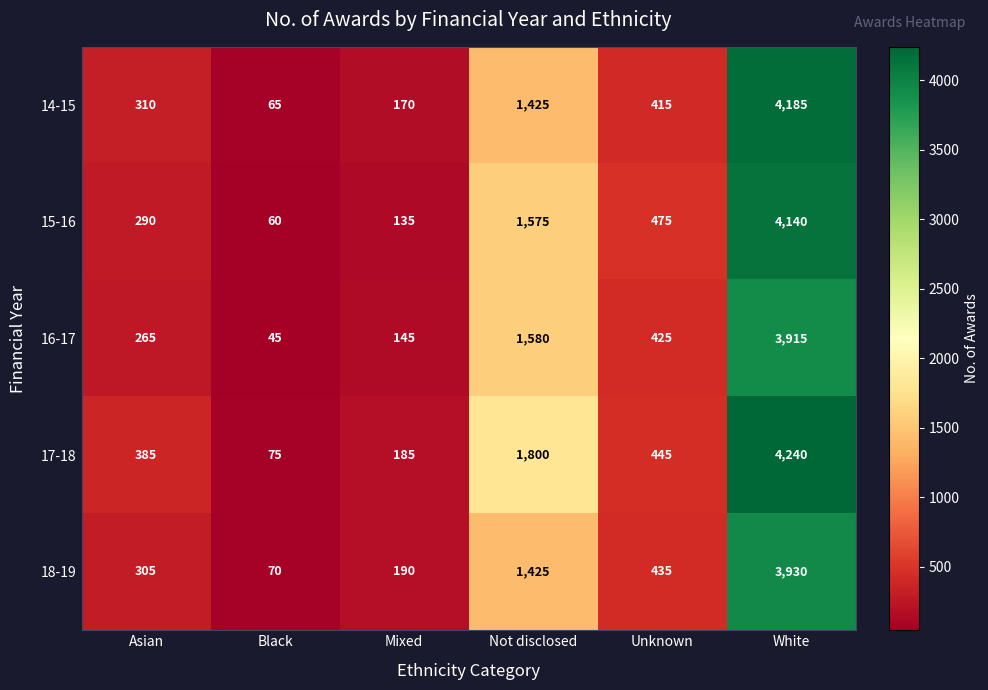

What is the greatest value displayed?

4240